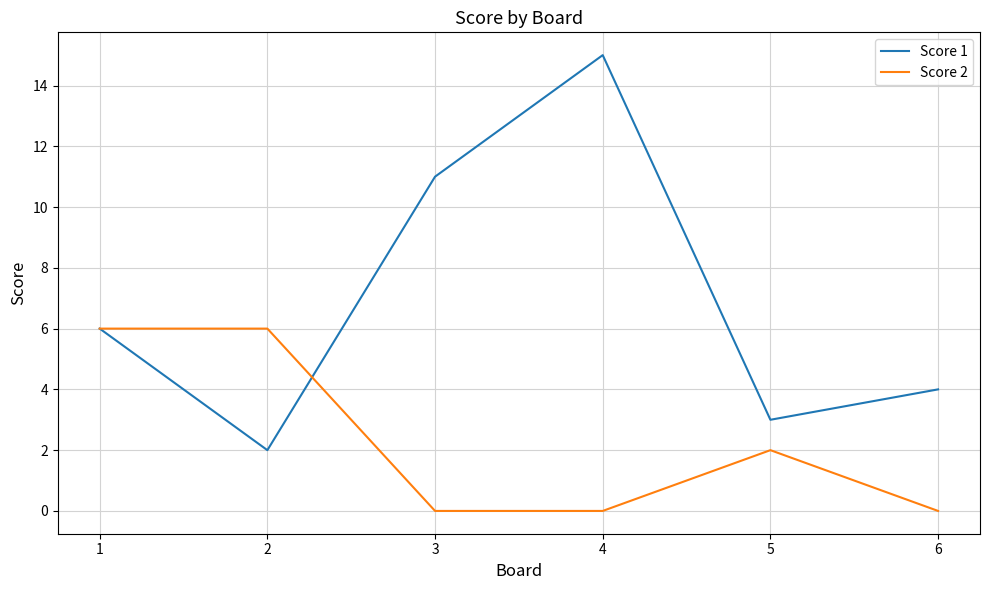

How many lines are shown in the chart?

2